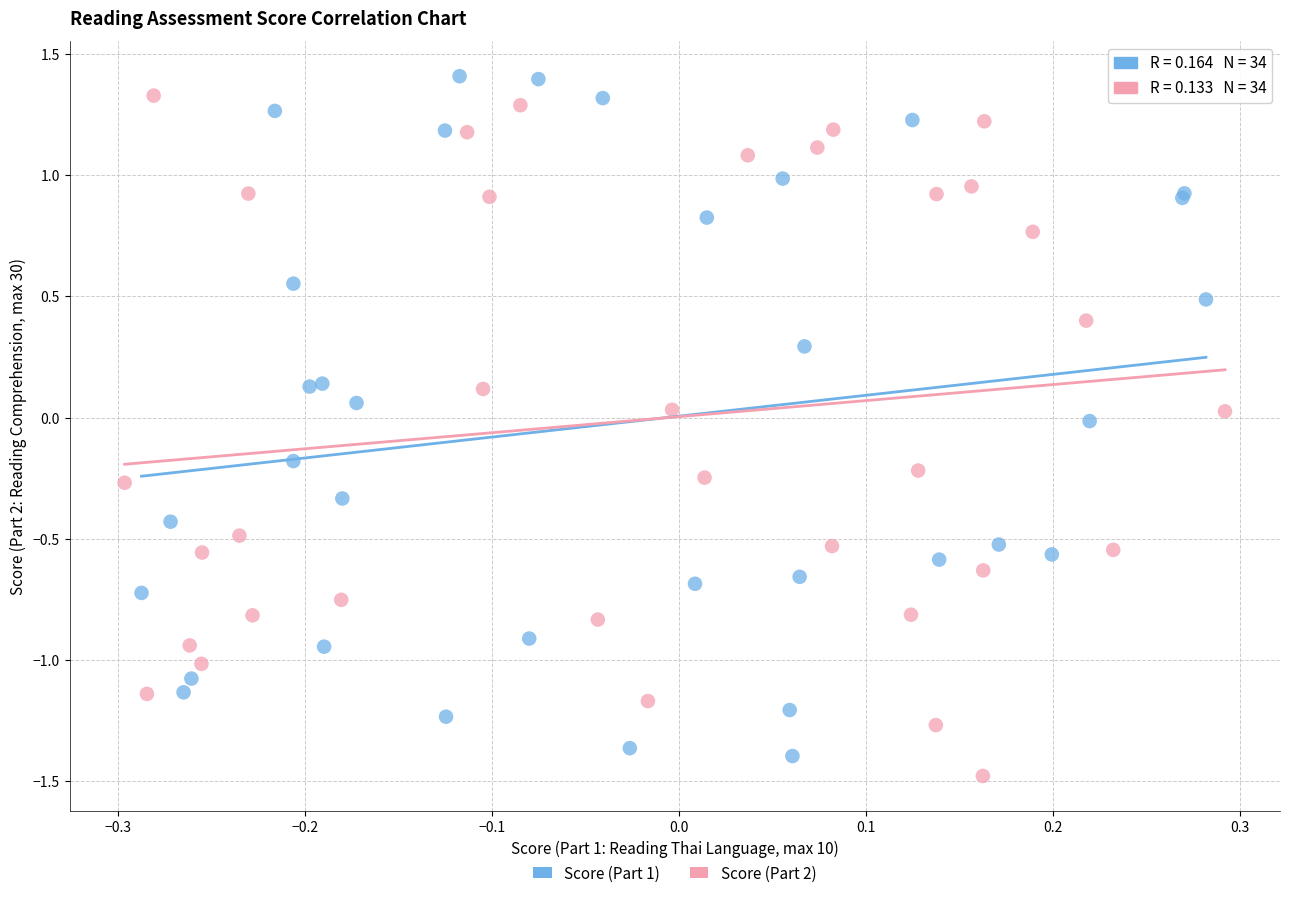

Which series contains the highest Y value?

Score (Part 1)